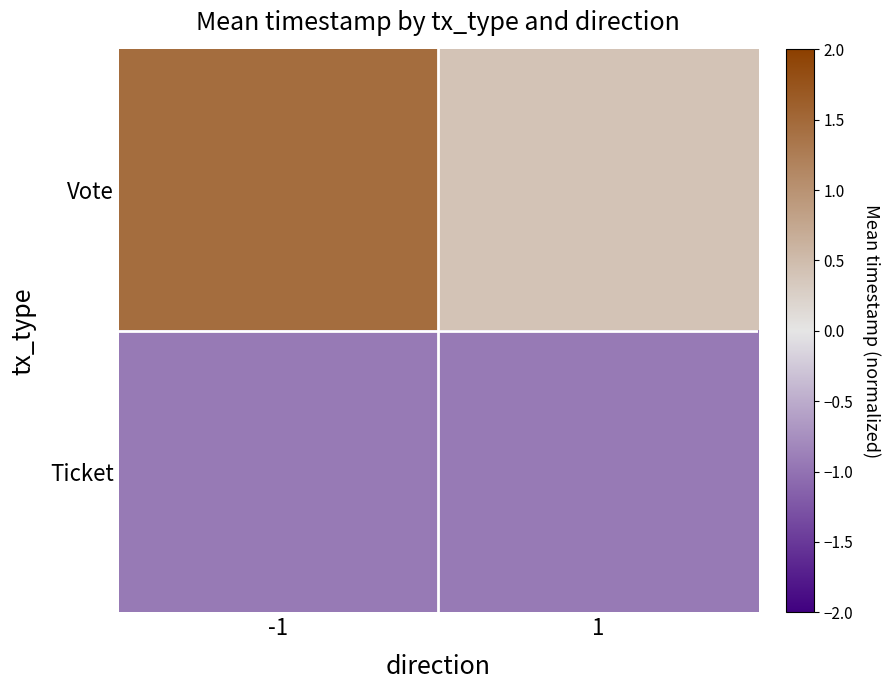

Which series has the largest total across all categories?

Vote